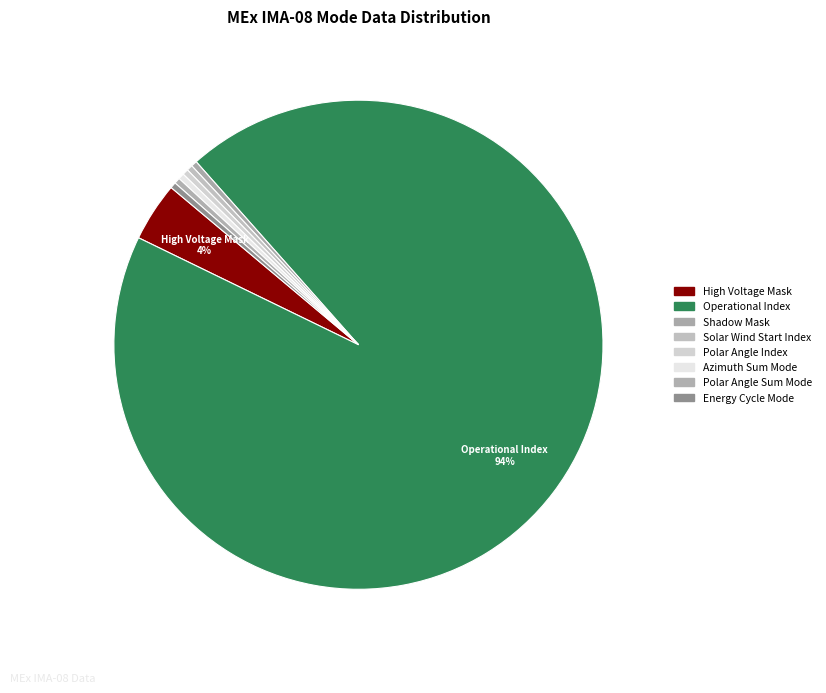

What is the largest slice in the pie chart?

Operational Index